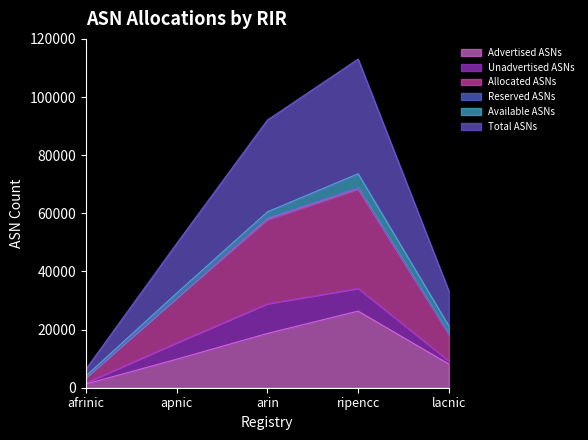

Which series has the widest spread of values?

Total ASNs